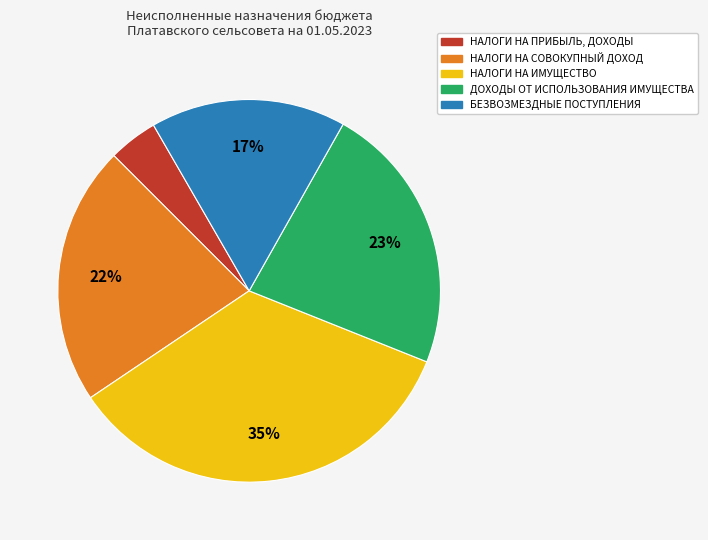

Rank the categories by value from lowest to highest.

НАЛОГИ НА ПРИБЫЛЬ, ДОХОДЫ, БЕЗВОЗМЕЗДНЫЕ ПОСТУПЛЕНИЯ, НАЛОГИ НА СОВОКУПНЫЙ ДОХОД, ДОХОДЫ ОТ ИСПОЛЬЗОВАНИЯ ИМУЩЕСТВА, НАЛОГИ НА ИМУЩЕСТВО